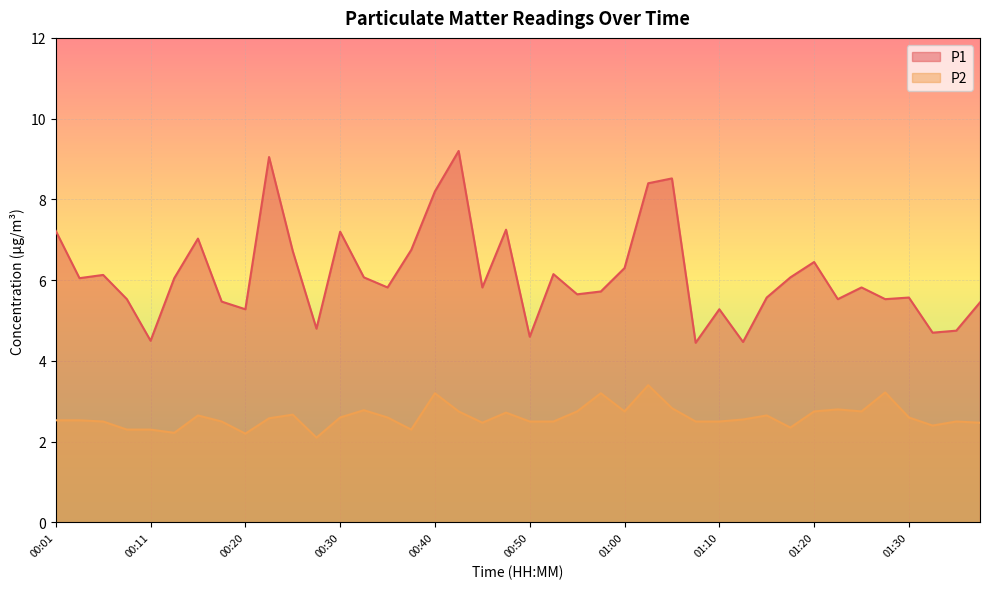

Where does the P1 series first go above 5?

00:01